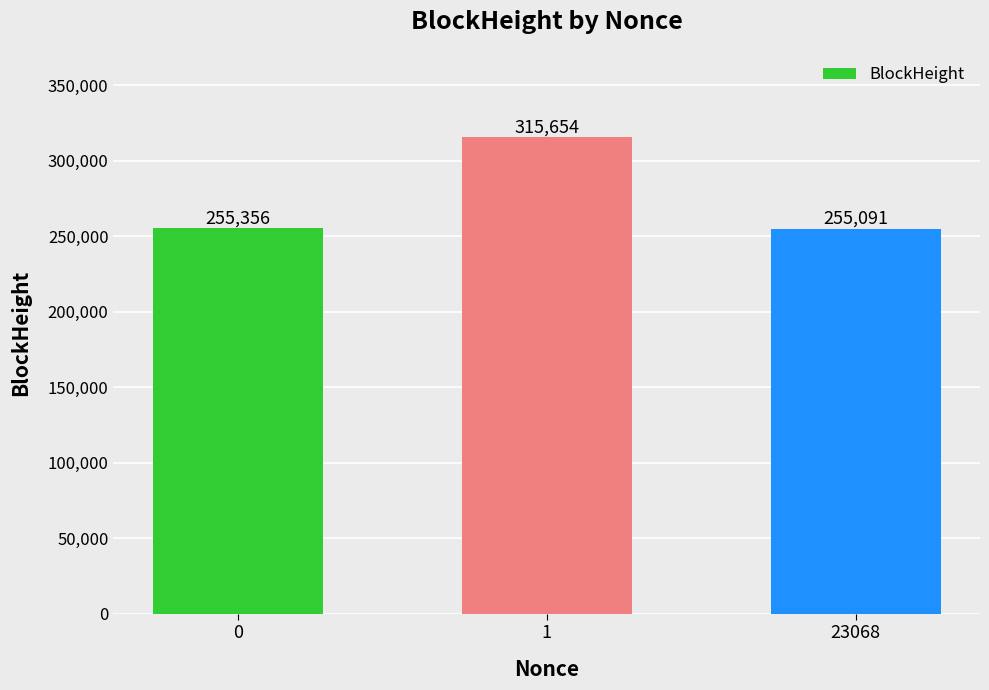

Reading left to right, what are all the values shown in this chart?

255356	315654	255091